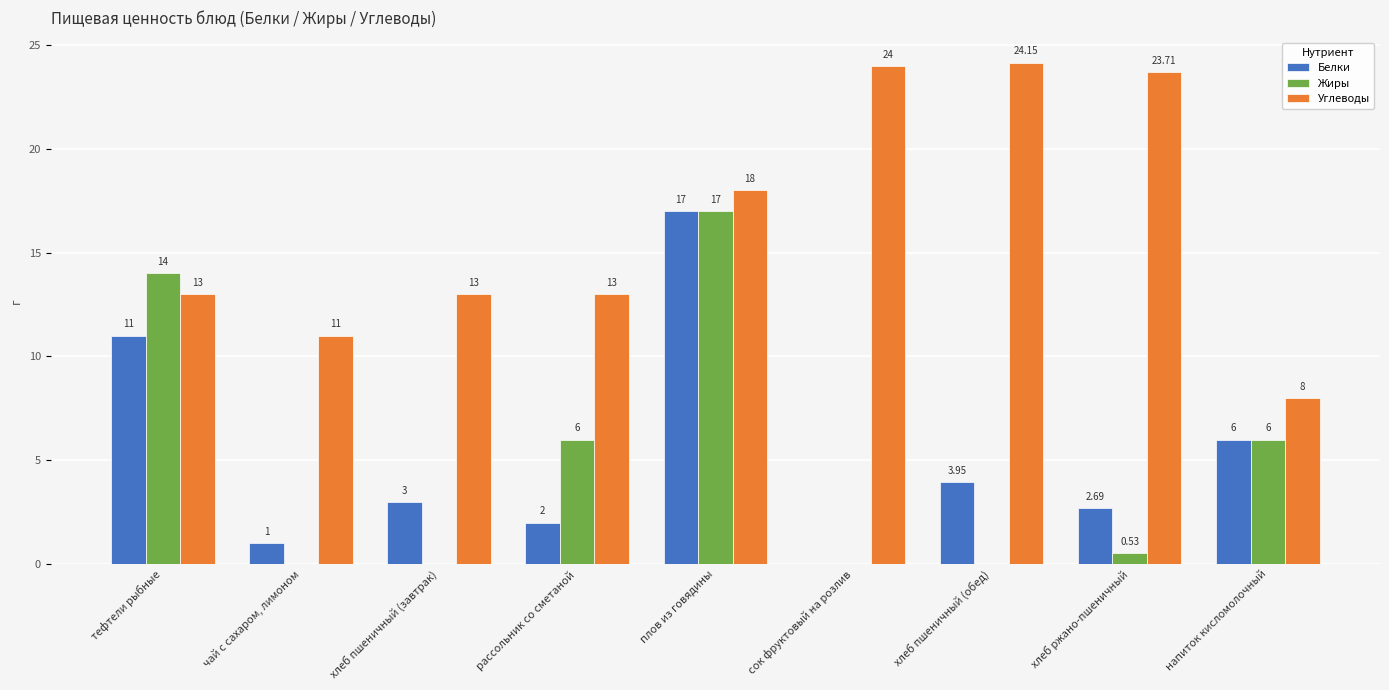

What is the total value across all series at рассольник со сметаной?

21.0